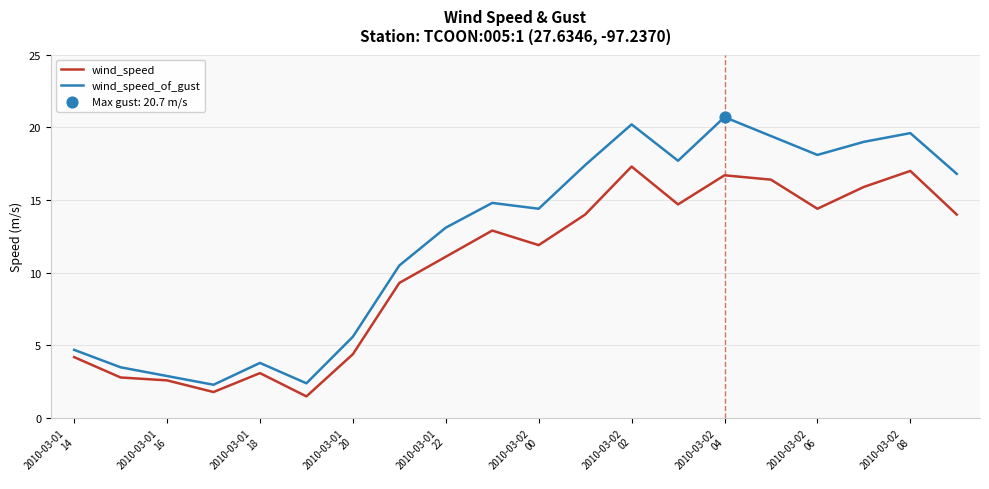

Which series has the largest total across all categories?

wind_speed_of_gust